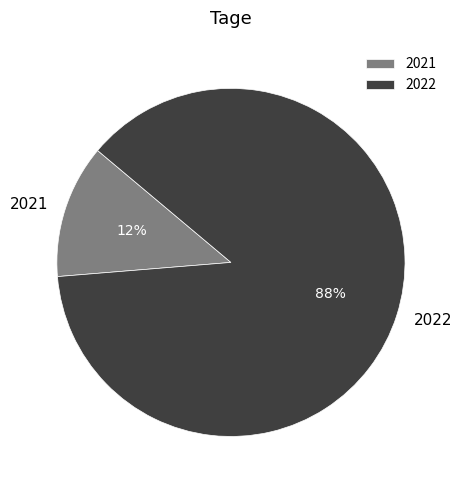

How many slices are in this pie chart?

2